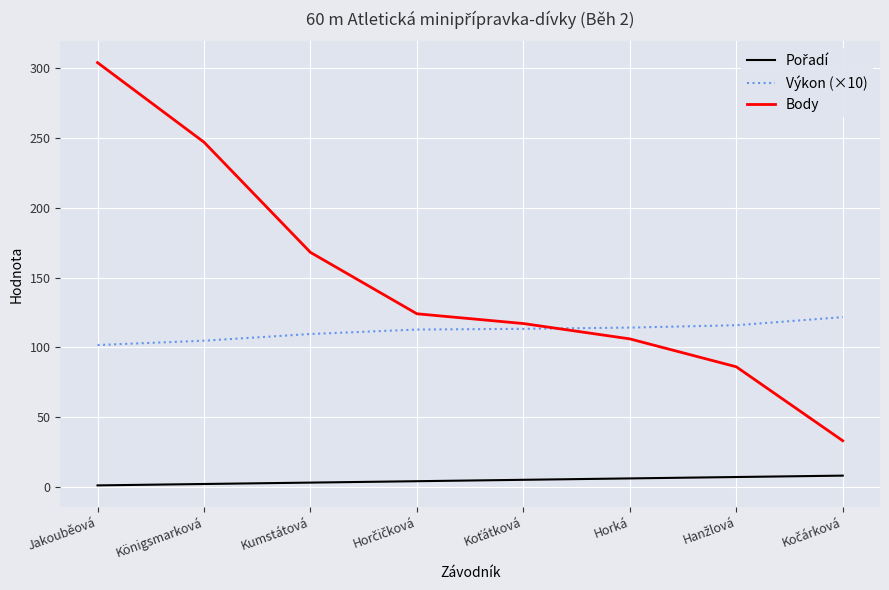

True or false: Výkon (×10) has a value of 182.0 at Königsmarková.

False